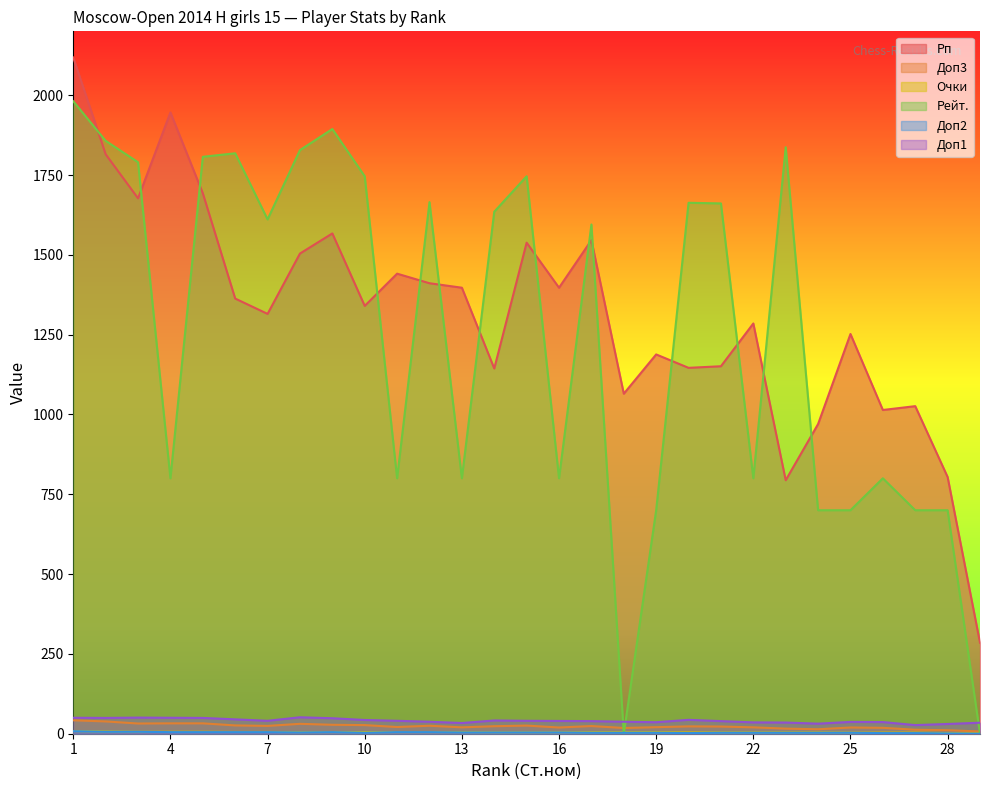

The value of Рейт. at 18 is -1186.6. True or false?

False